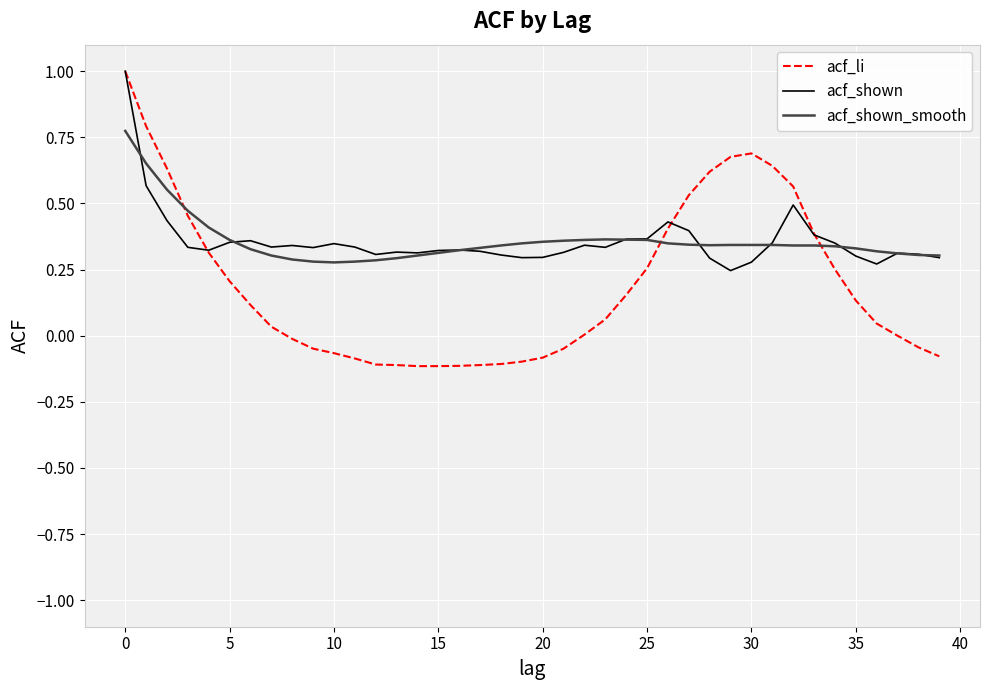

What is the maximum value shown in the chart?

1.0